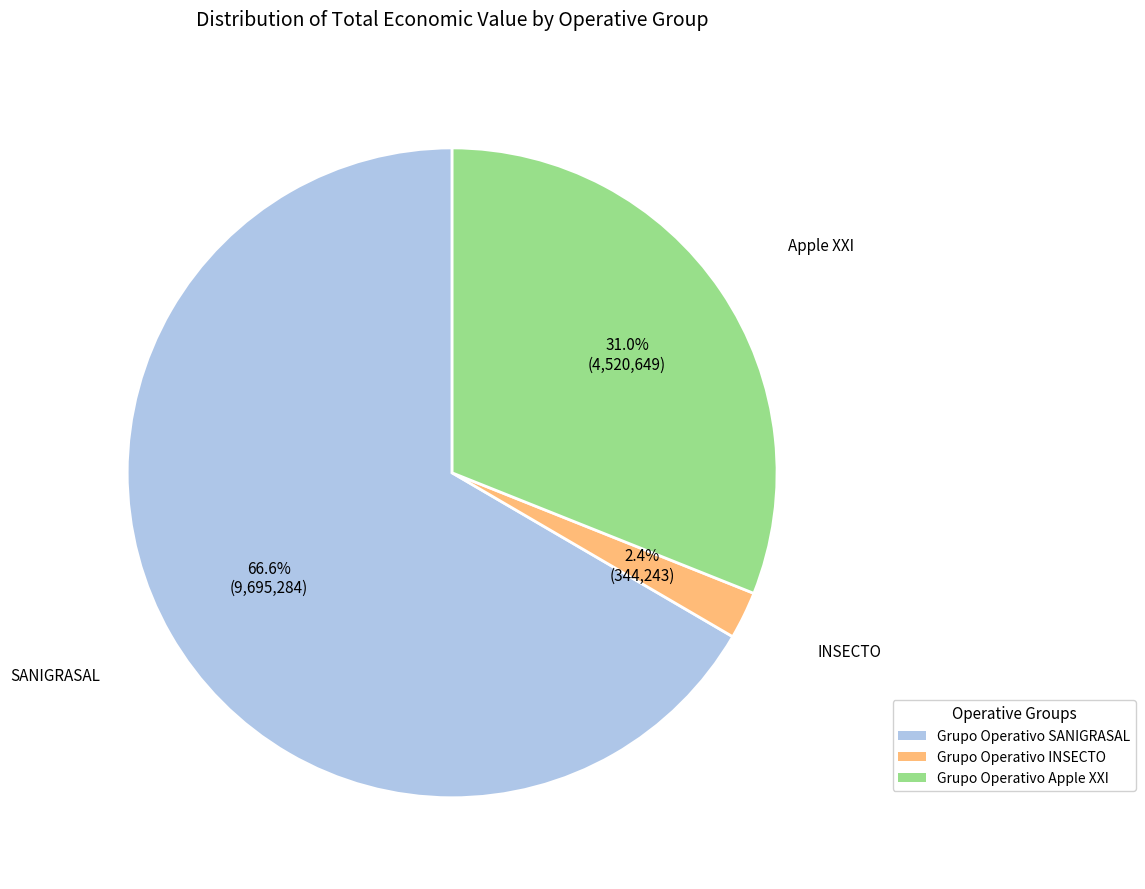

Count the number of slices in the pie.

3